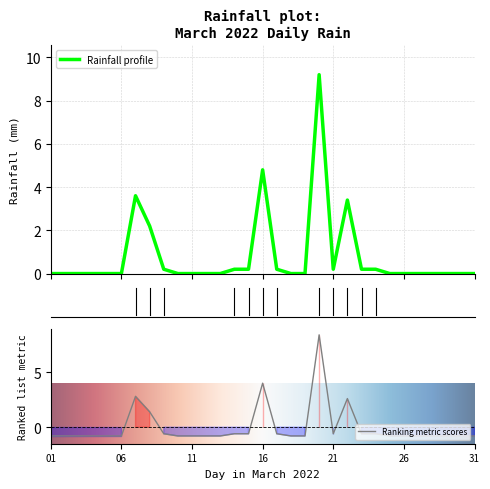

At which label is the value closest to 3?

2022-03-07